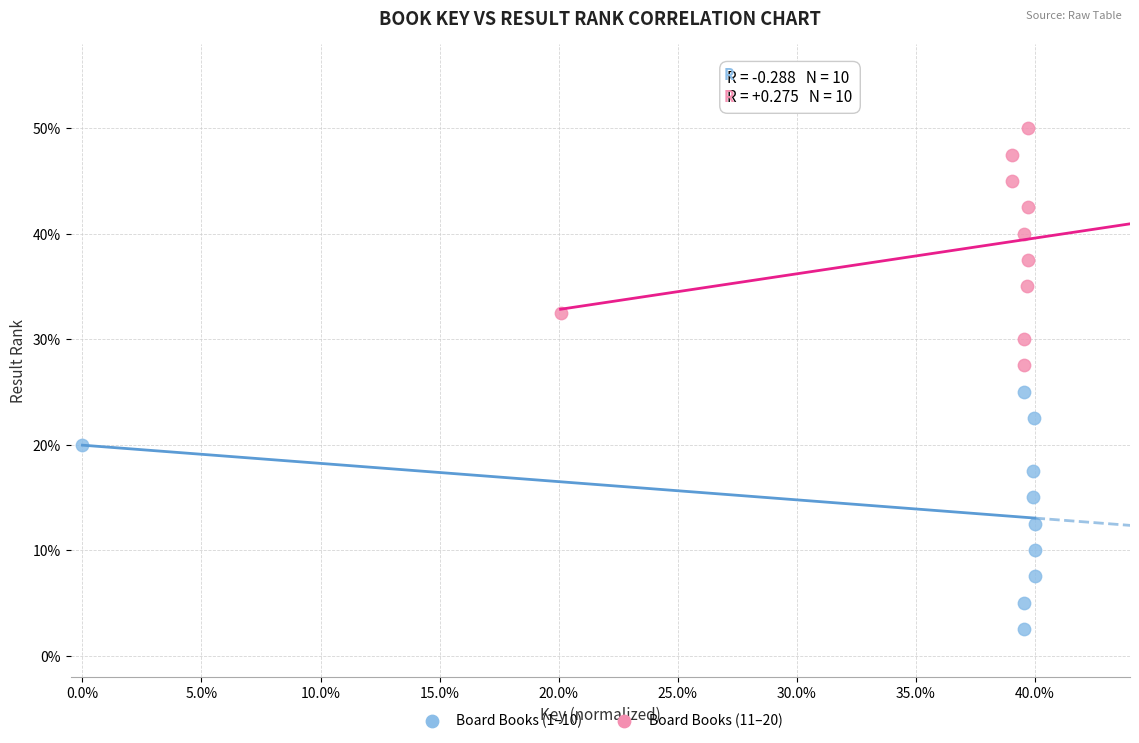

What are all the series names shown in the legend?

Board Books (1–10), Board Books (11–20)